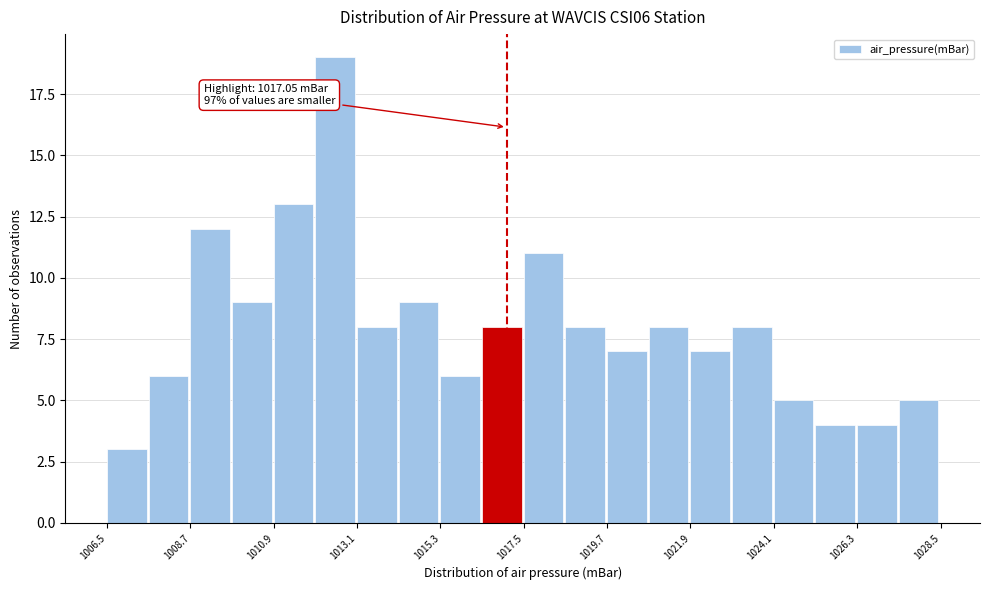

Read against the x-axis, roughly where is the centre of the tallest bar?

1012.5